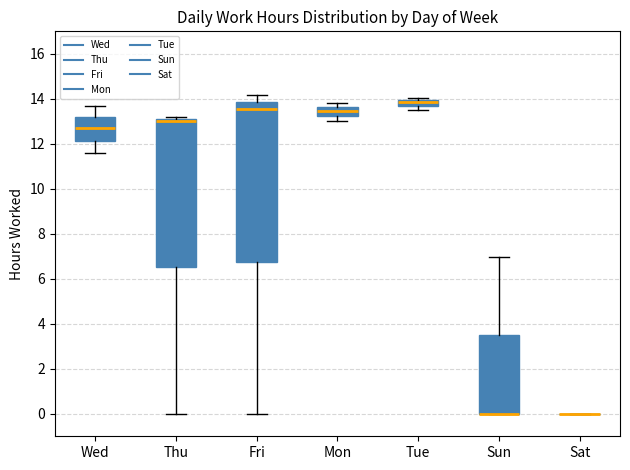

Comparing the boxes themselves (not the whiskers), which one is the tallest?

Fri